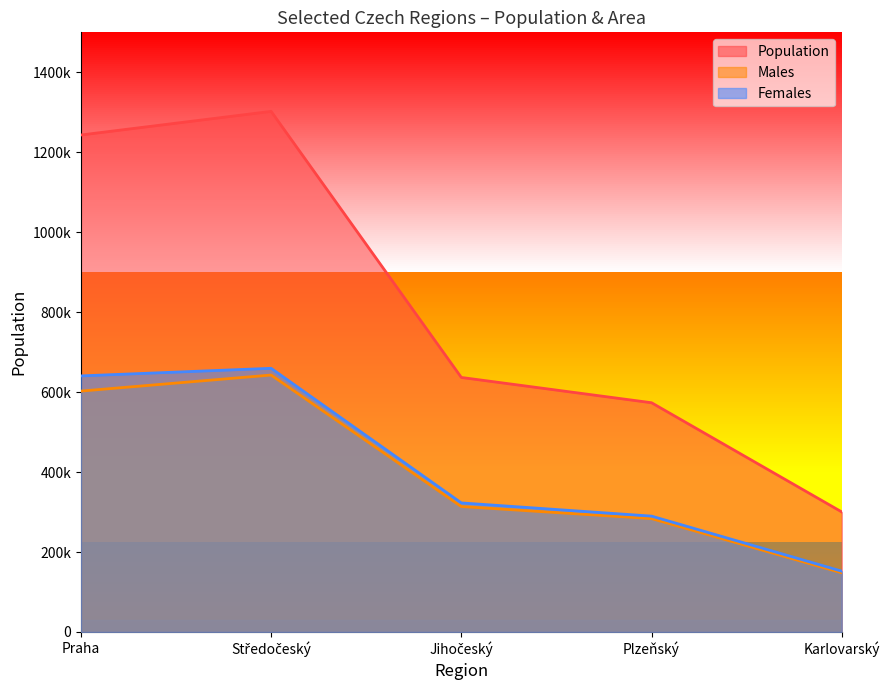

The Population series shows 2323687 at Středočeský. True or false?

False